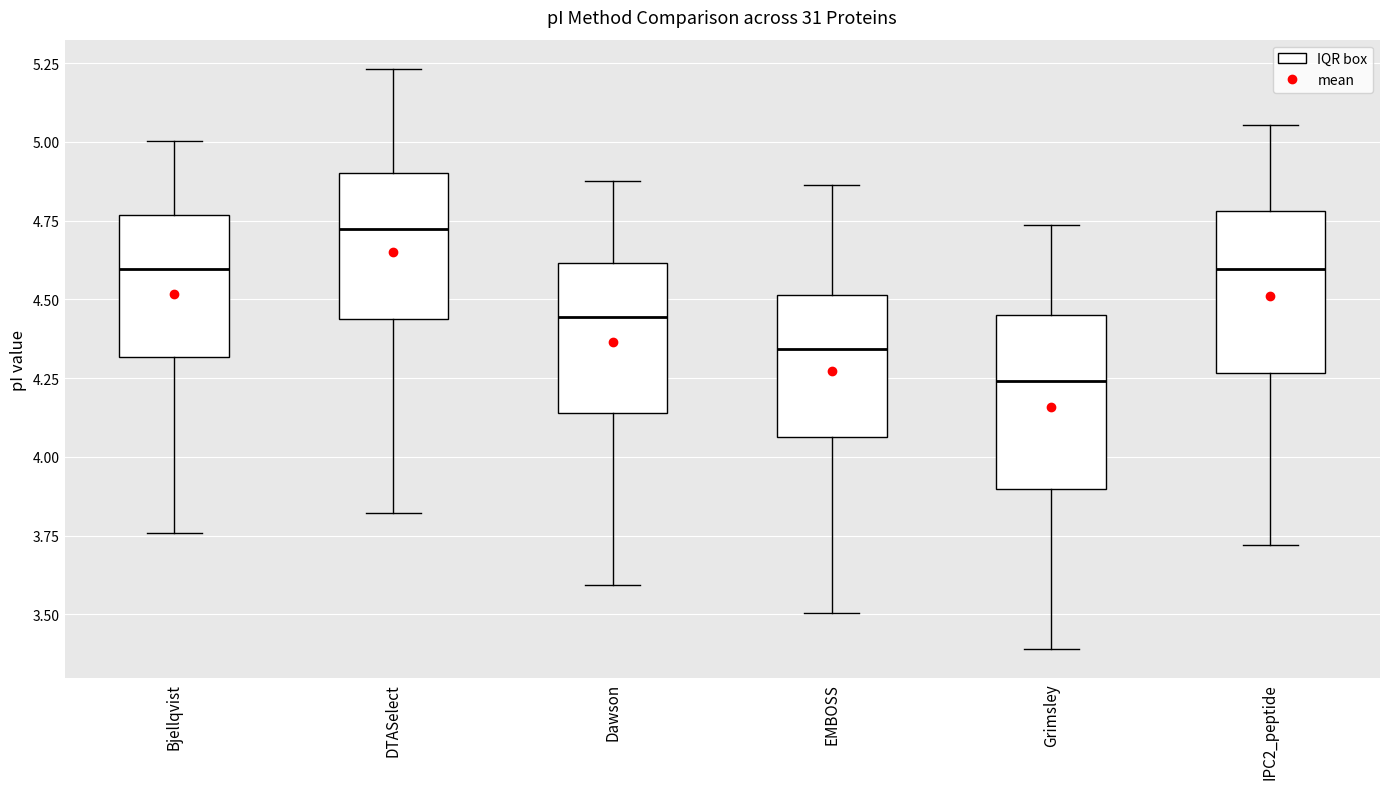

Reading left to right, transcribe this box plot: for each box, give where its median line is, the range the box spans, and where its two whiskers end, as read against the y-axis. The values are not printed on the chart, so give them approximately, as read against the axis.

Bjellqvist: median 4.60, box 4.30 to 4.75, whiskers 3.75 to 5.00
DTASelect: median 4.70, box 4.45 to 4.90, whiskers 3.80 to 5.25
Dawson: median 4.45, box 4.15 to 4.60, whiskers 3.60 to 4.90
EMBOSS: median 4.35, box 4.05 to 4.50, whiskers 3.50 to 4.85
Grimsley: median 4.25, box 3.90 to 4.45, whiskers 3.40 to 4.75
IPC2_peptide: median 4.60, box 4.25 to 4.80, whiskers 3.70 to 5.05